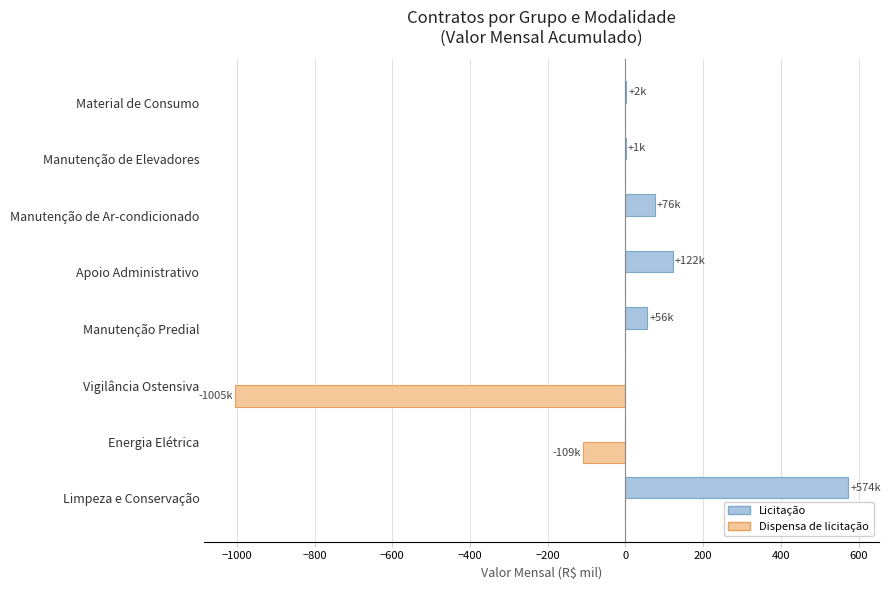

Which label corresponds to the largest value in the chart?

Limpeza e Conservação